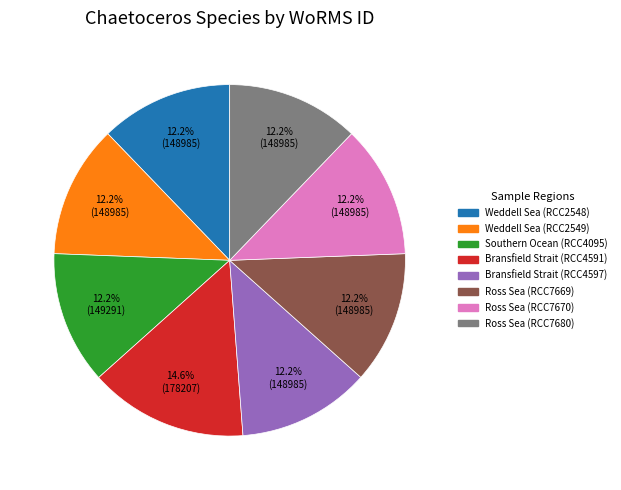

To the nearest percent, what percentage of the pie is Weddell Sea (RCC2549)?

12%